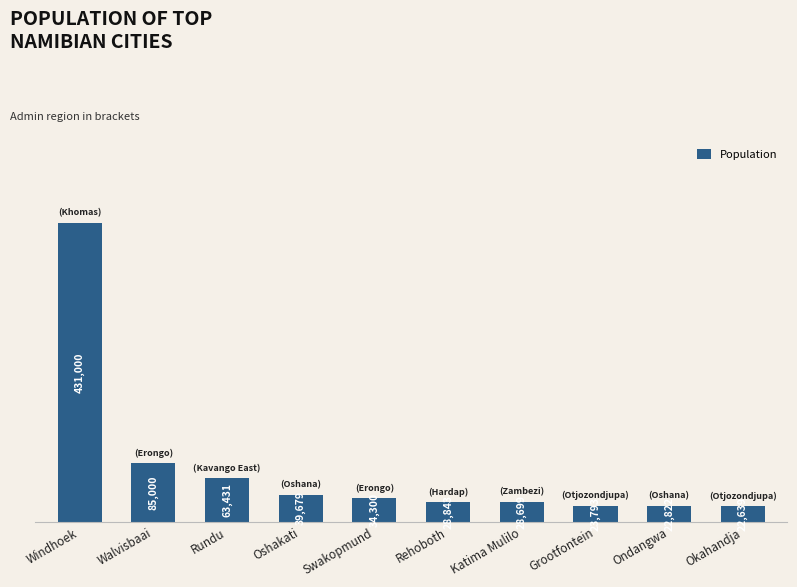

Which category has the highest value across all series?

Windhoek